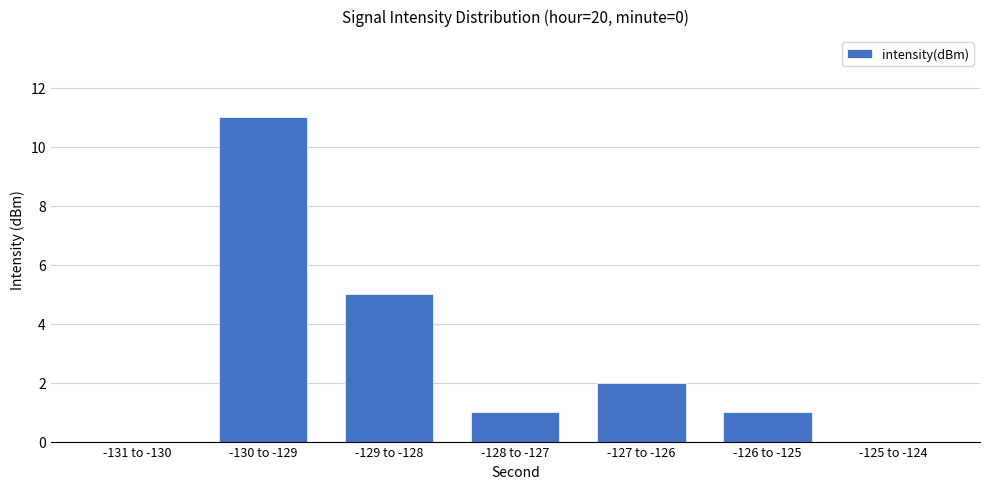

Reading left to right, transcribe all the data shown in this chart.

-131 to -130=0	-130 to -129=11	-129 to -128=5	-128 to -127=1	-127 to -126=2	-126 to -125=1	-125 to -124=0